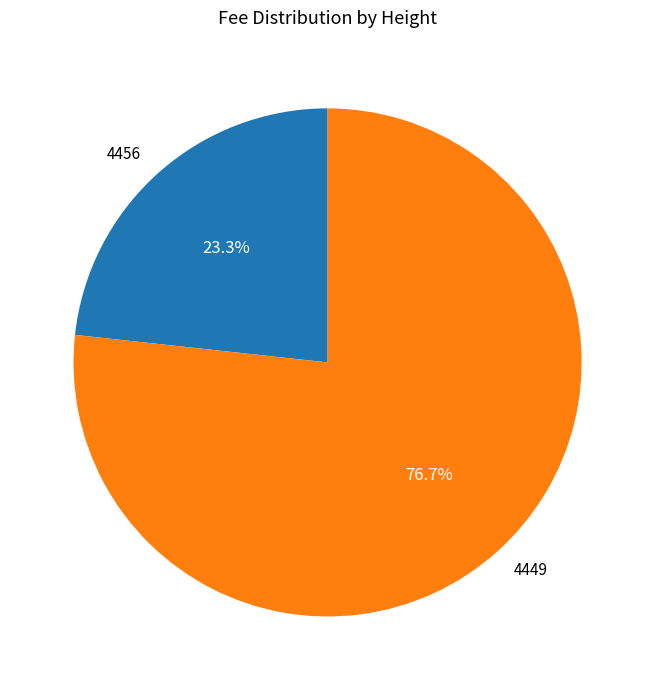

Approximately how many times larger is the value at 4449 compared to 4456?

3.3